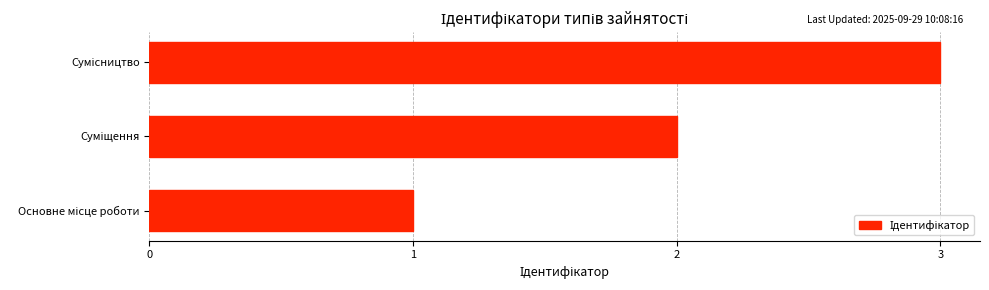

What is the greatest value displayed?

3